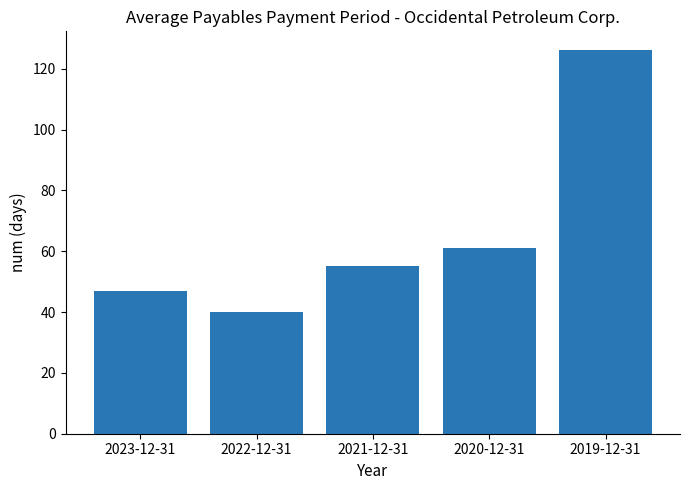

What is the ratio of the value at 2020-12-31 to the value at 2021-12-31?

1.1